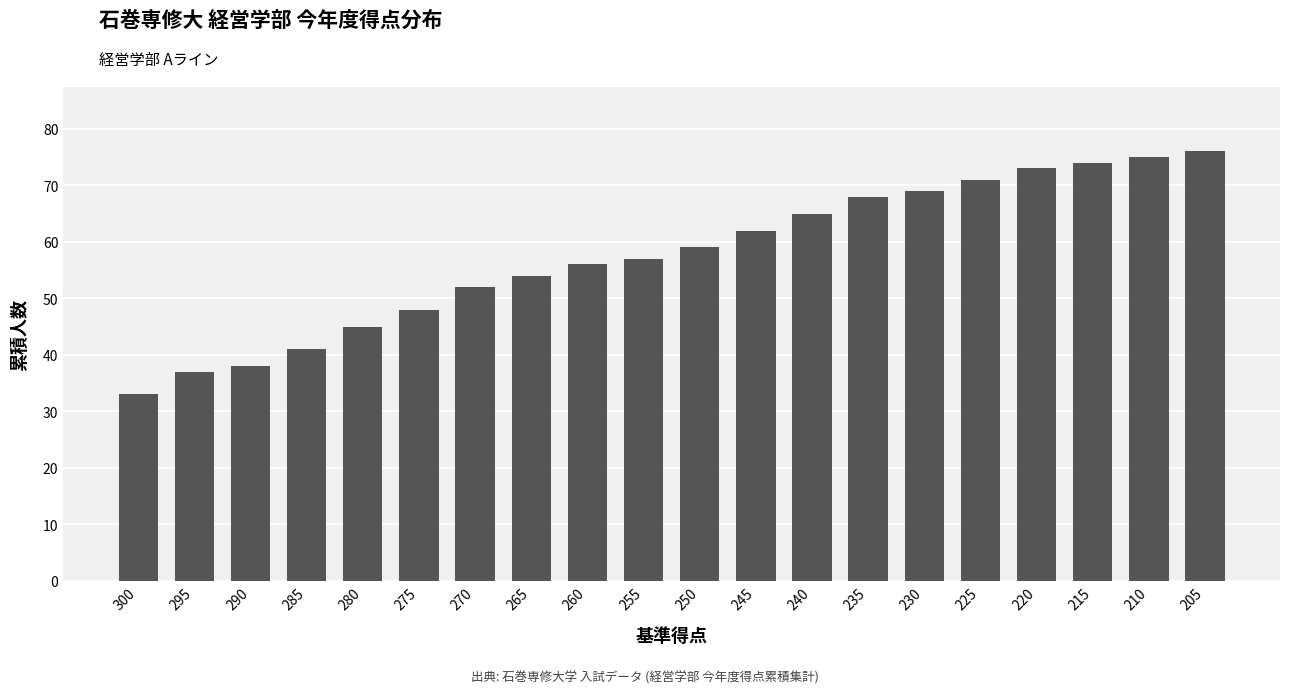

What is the difference between the second highest and minimum values?

42